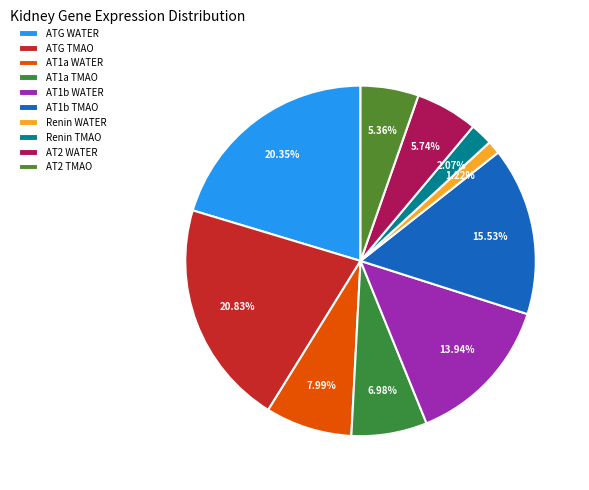

How many slices are in this pie chart?

10